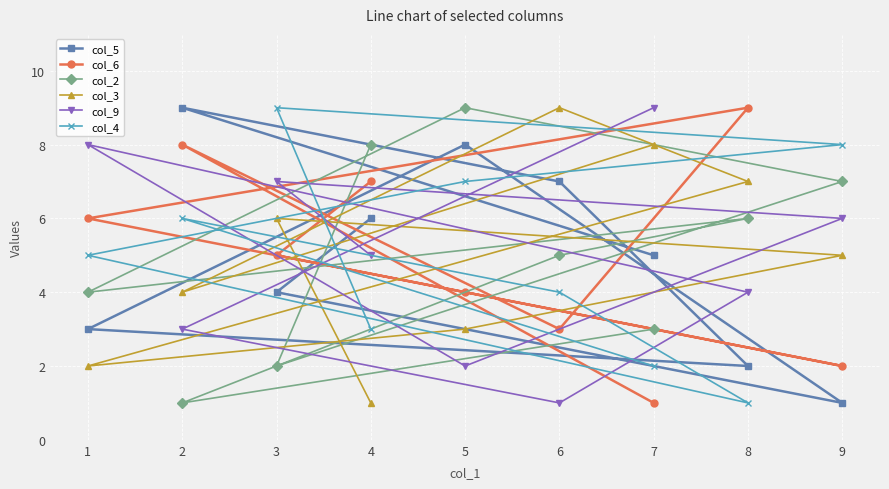

At which label does col_4 reach its peak?

3